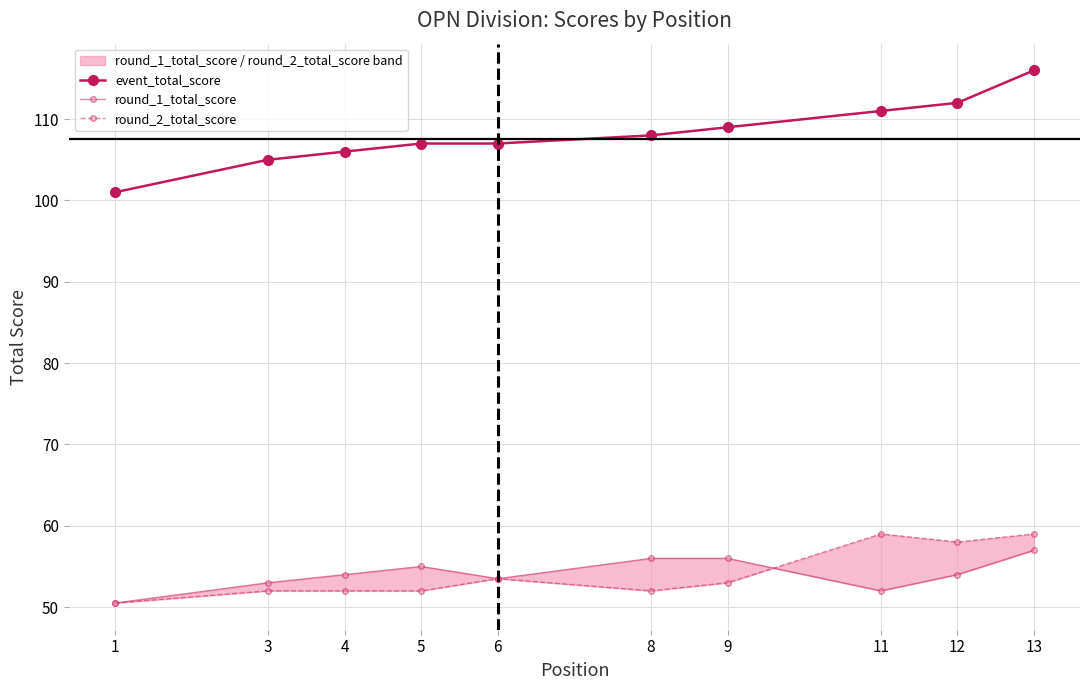

How many data points does each series have?

10